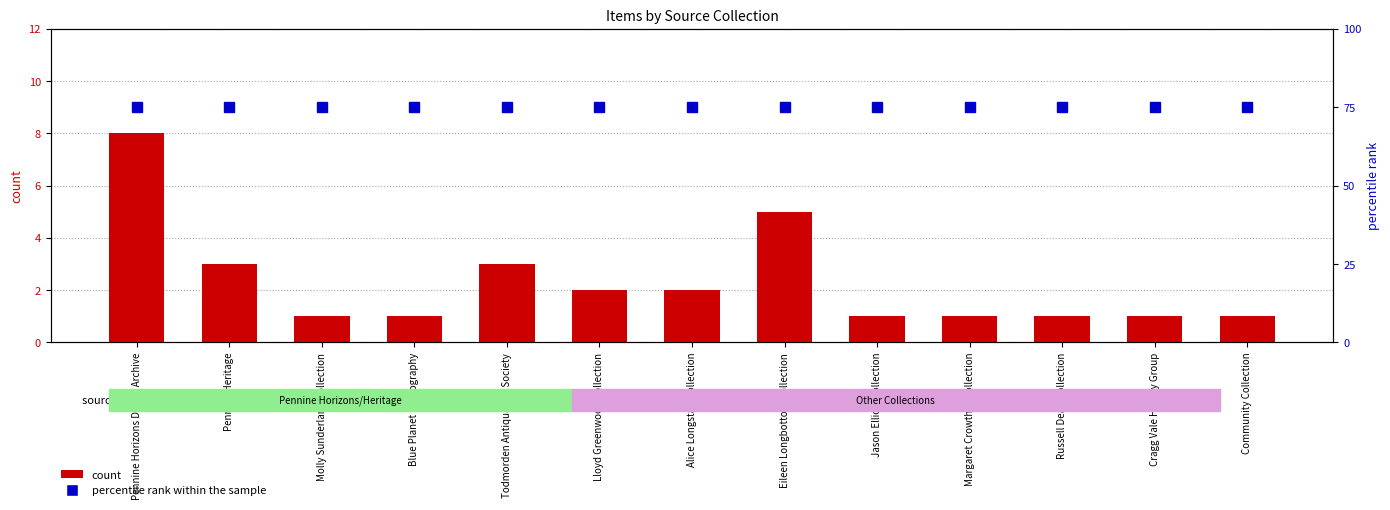

What is the approximate value of count at Pennine Horizons Digital Archive?

8